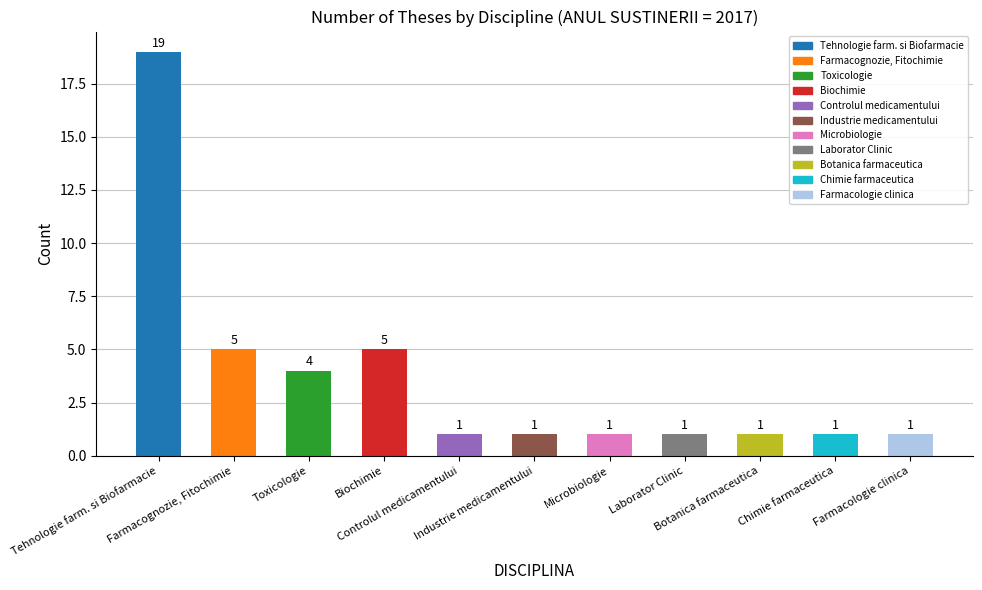

What is the ratio of the value at Farmacognozie, Fitochimie to the value at Chimie farmaceutica?

5.0